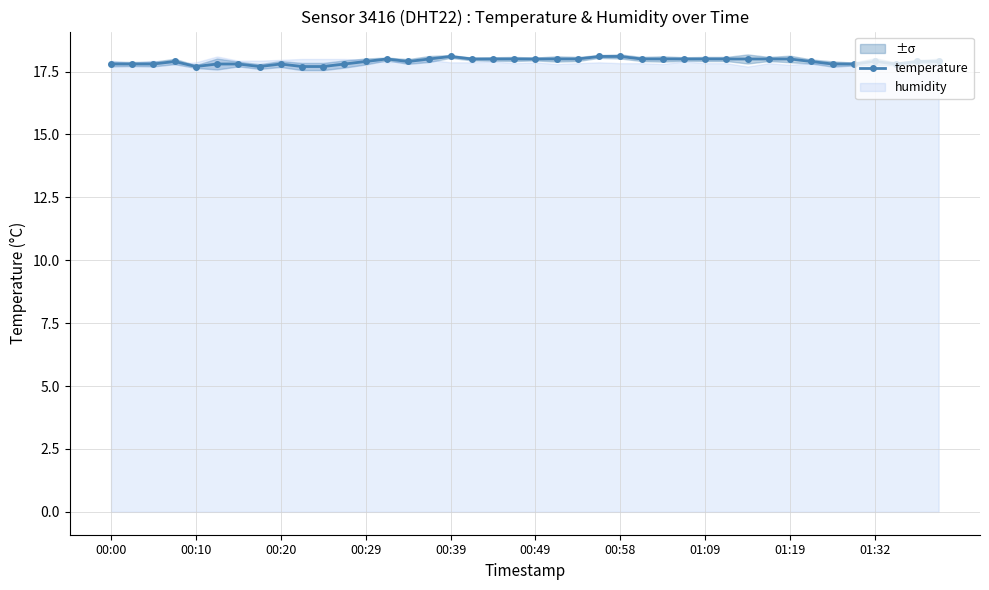

Reading left to right, extract all data points from this chart.

17.8	17.8	17.8	17.9	17.7	17.8	17.8	17.7	17.8	17.7	17.7	17.8	17.9	18.0	17.9	18.0	18.1	18.0	18.0	18.0	18.0	18.0	18.0	18.1	18.1	18.0	18.0	18.0	18.0	18.0	18.0	18.0	18.0	17.9	17.8	17.8	17.9	17.8	17.9	17.9